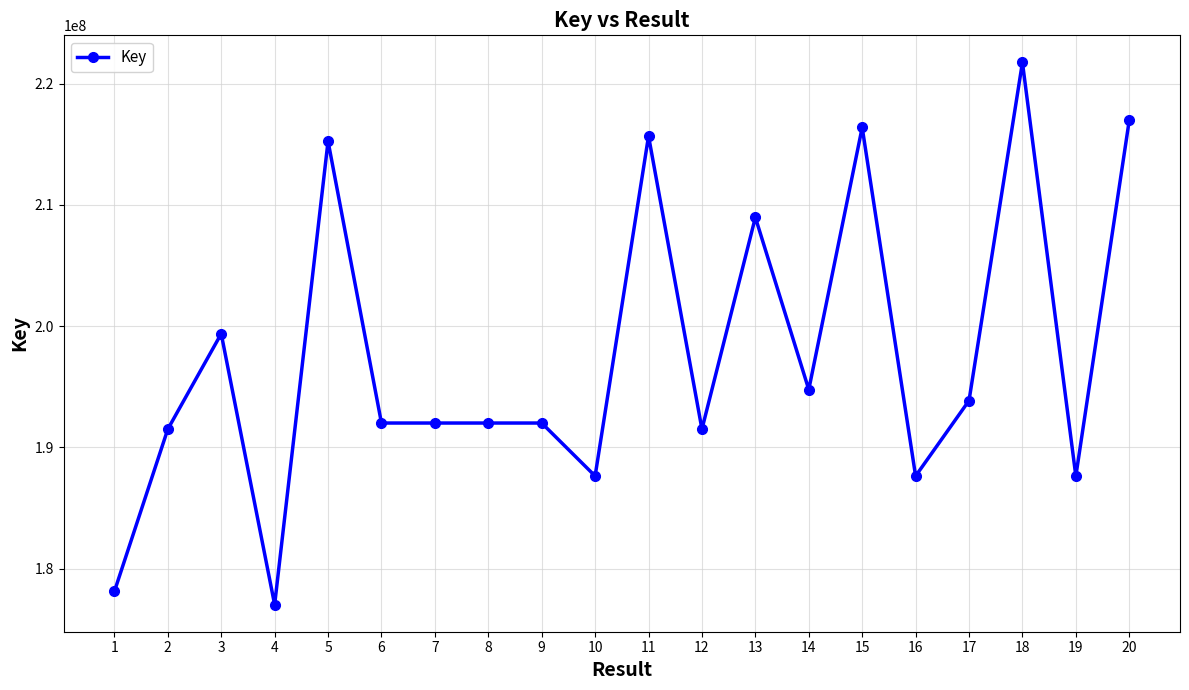

What is the sum of the values at 7 and 19?

379630353